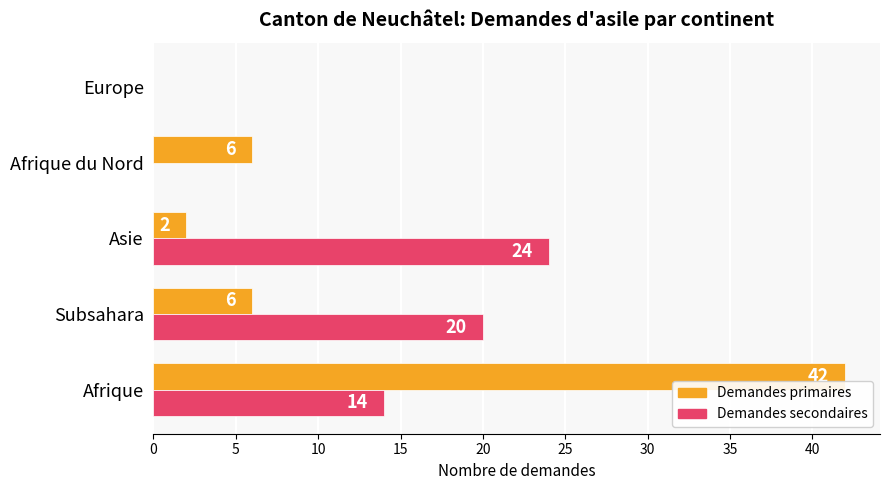

At which category is the sum across all series the highest?

Afrique